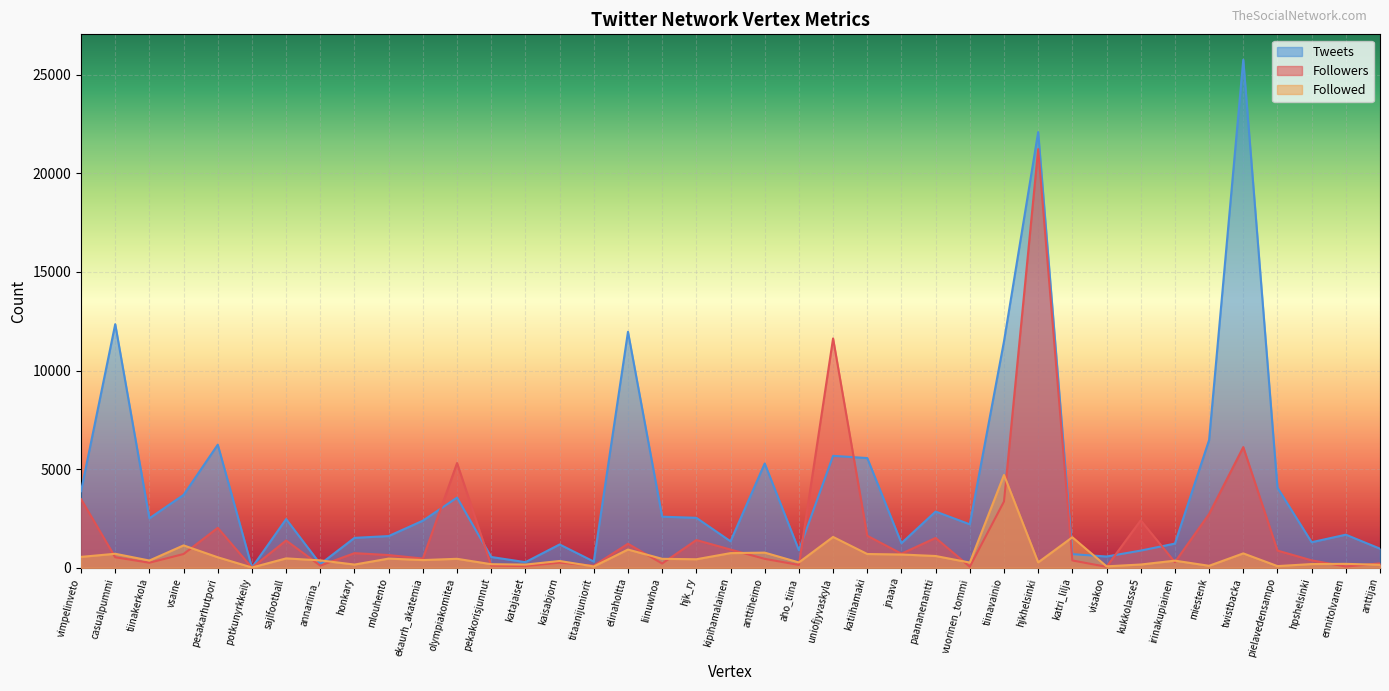

What is the difference between the maximum and minimum values in the Followed series?

4691